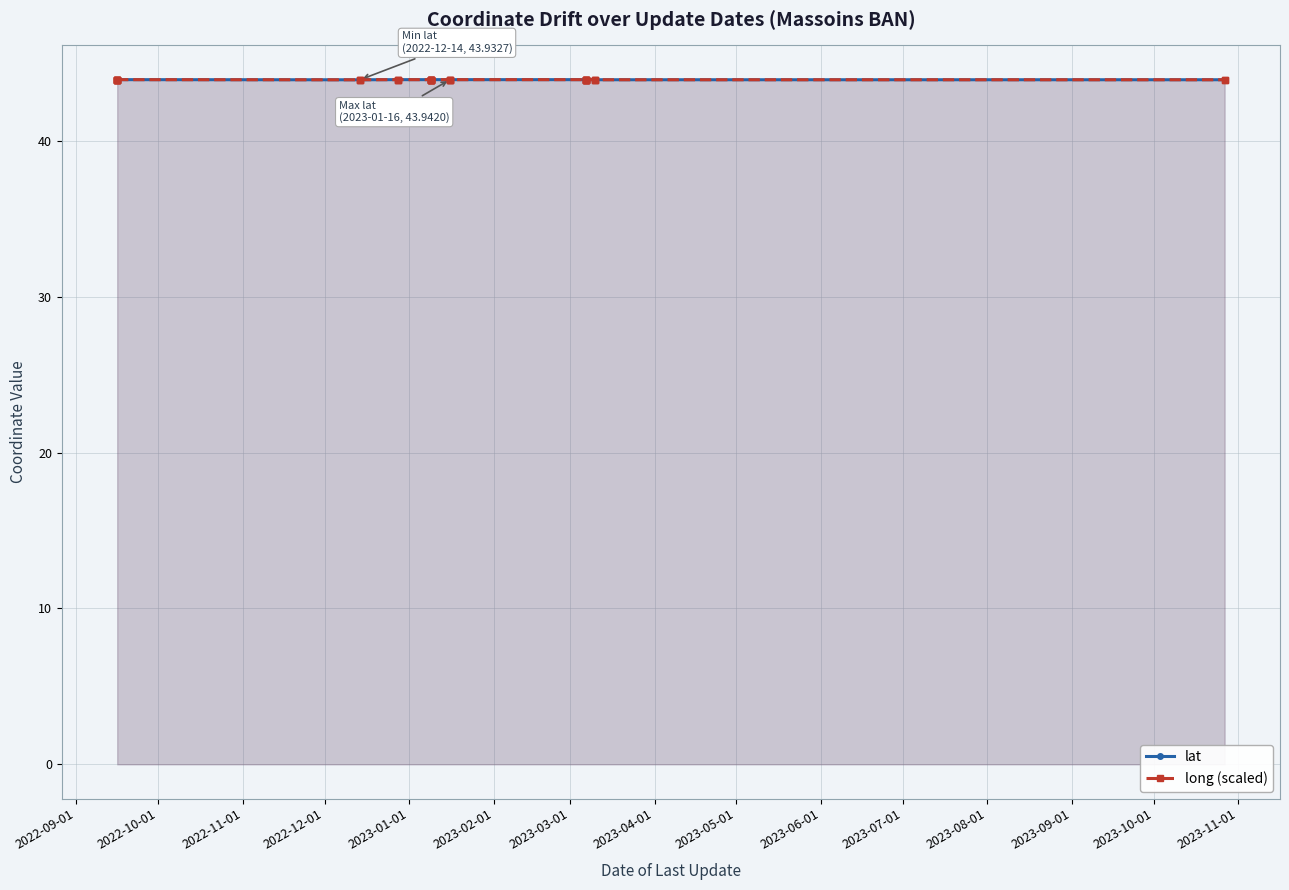

Does the chart have visible grid lines?

Yes